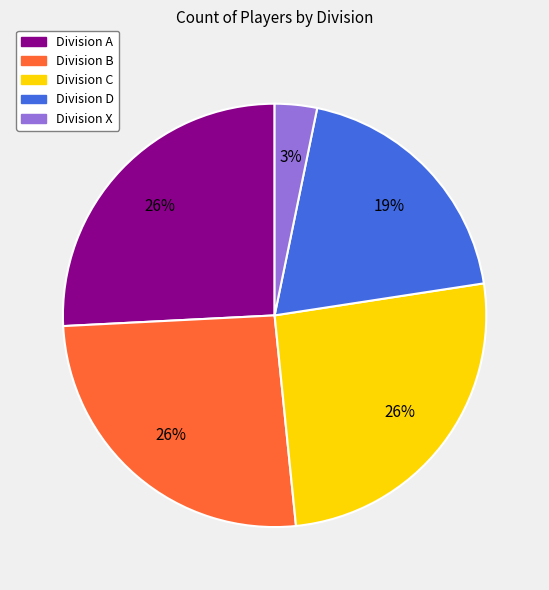

To the nearest percent, what is the difference between the largest and smallest slice percentages?

23%